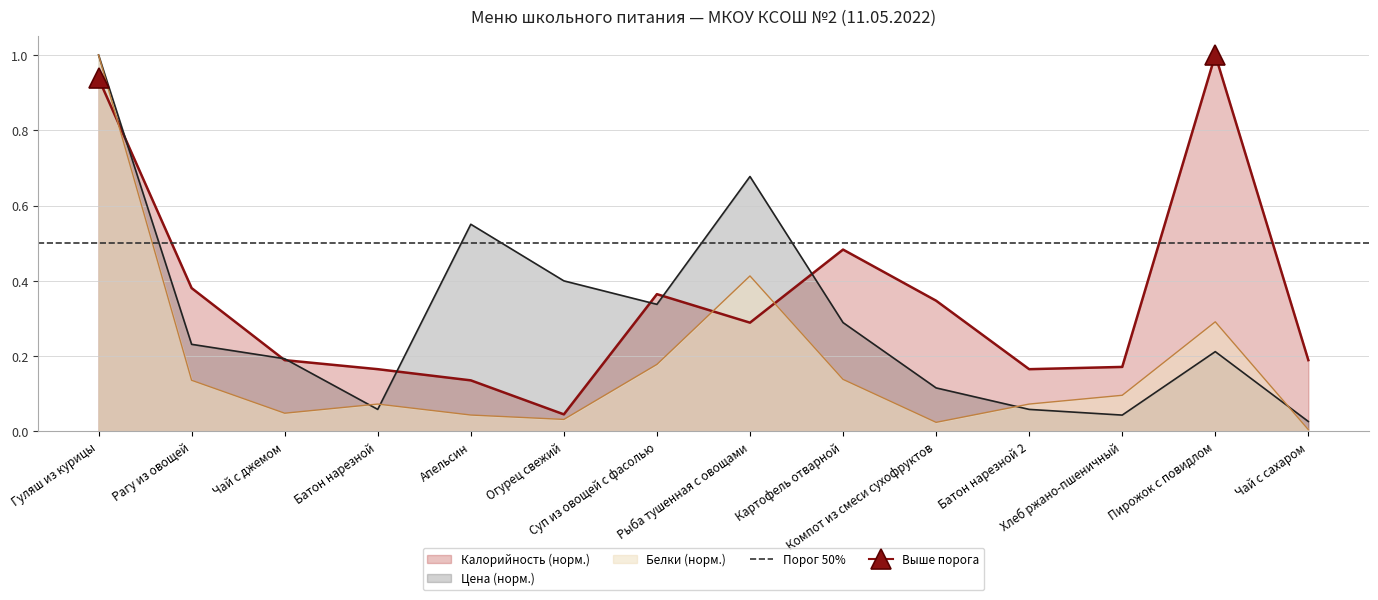

Is it true that Калорийность equals 0.2 at Хлеб ржано-пшеничный?

True